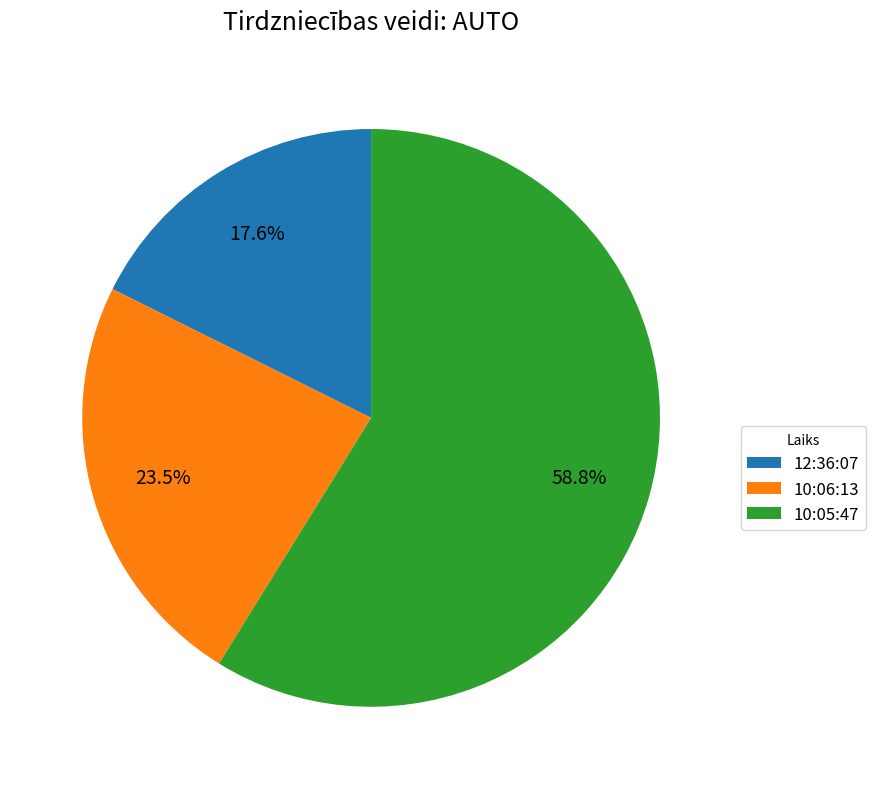

What is the largest slice in the pie chart?

10:05:47